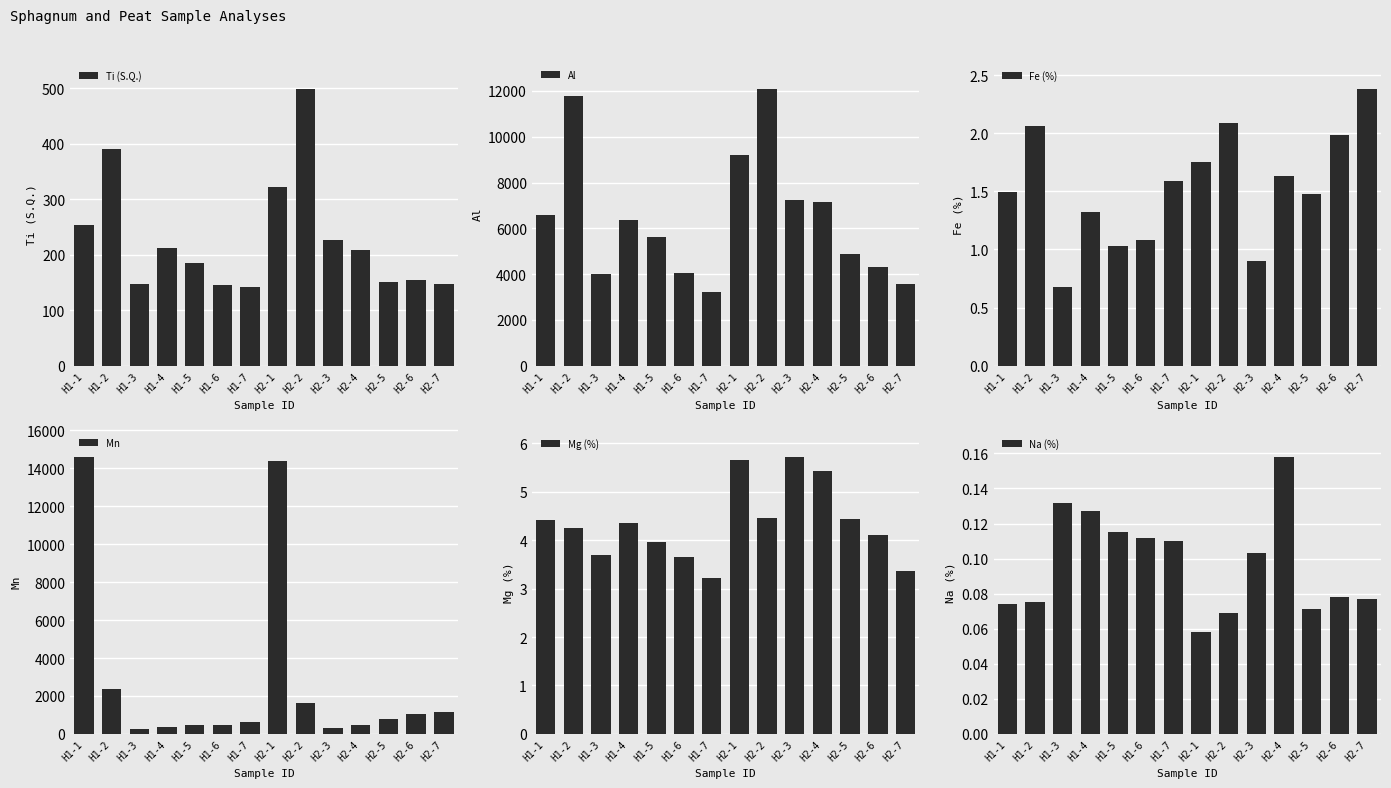

At which label does Mn reach its peak?

H1-1